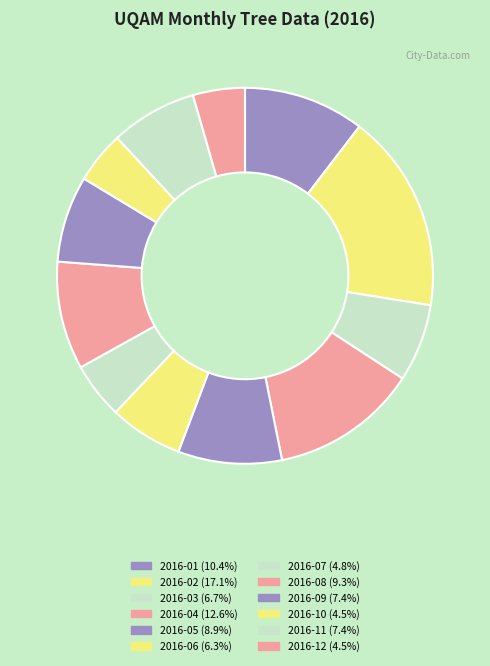

To the nearest percent, what is the difference between the 2016-06 and 2016-05 slice percentages?

3%